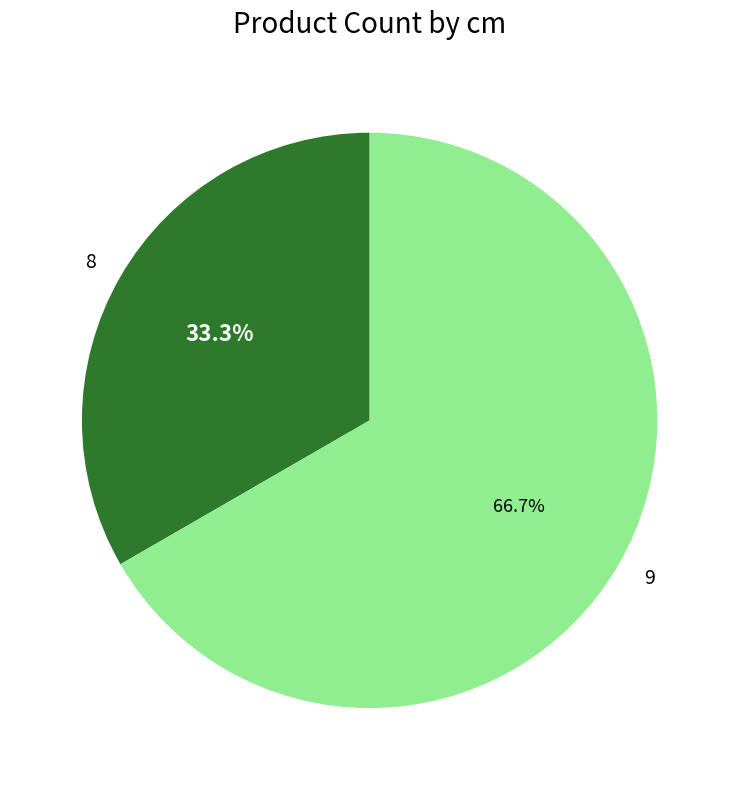

Rank the categories by value from highest to lowest.

9, 8